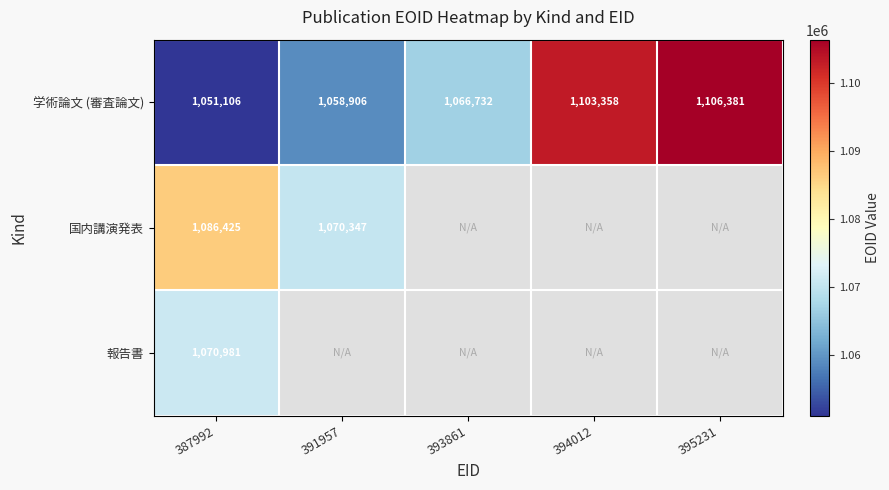

Is it true that 国内講演発表 equals 1086425 at 387992?

True